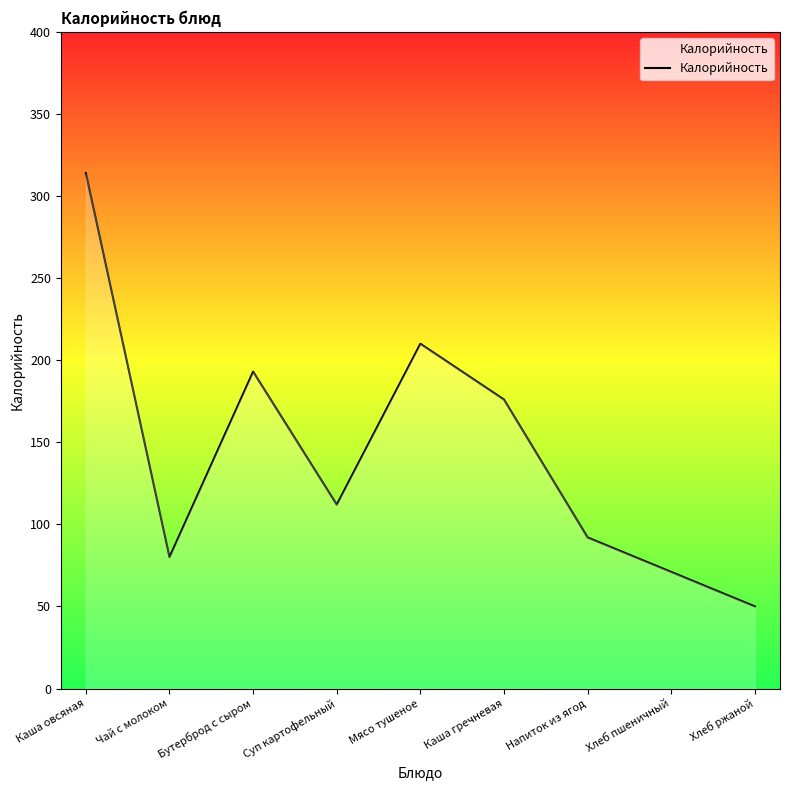

Reading right to left, list all the values displayed in this chart.

Хлеб ржаной=50	Хлеб пшеничный=71	Напиток из ягод=92	Каша гречневая=176	Мясо тушеное=210	Суп картофельный=112	Бутерброд с сыром=193	Чай с молоком=80	Каша овсяная=314